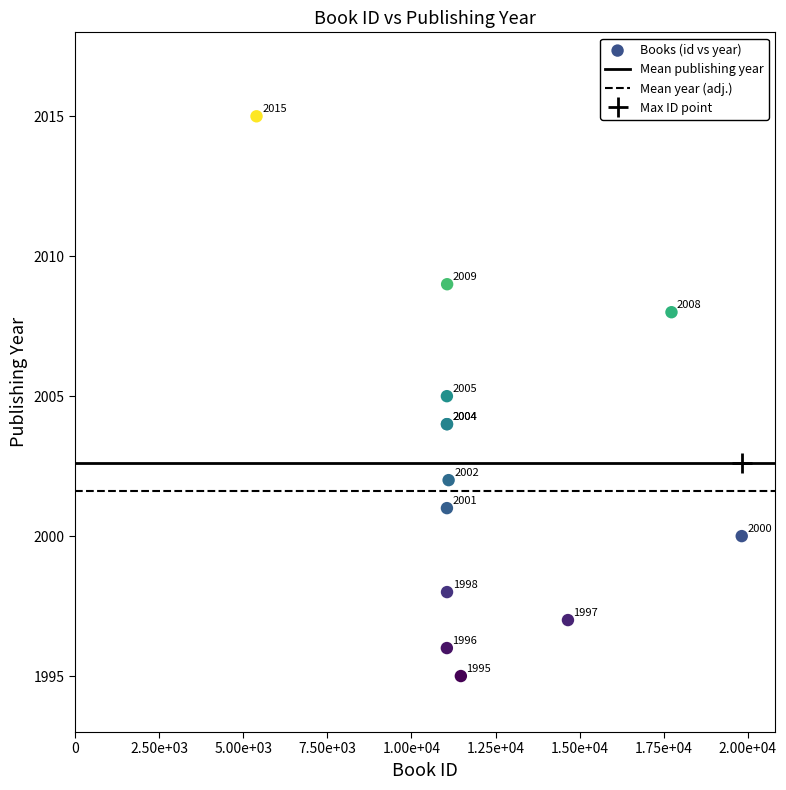

What Y value in the scatter plot is closest to 2005?

2005